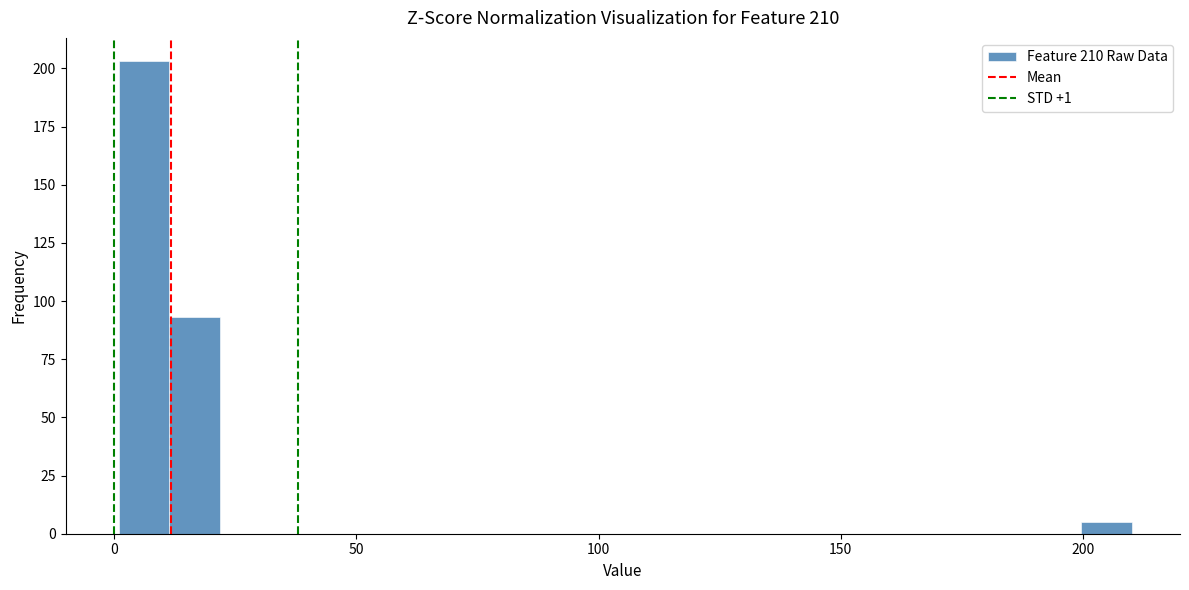

Read against the x-axis, roughly where is the centre of the tallest bar?

5